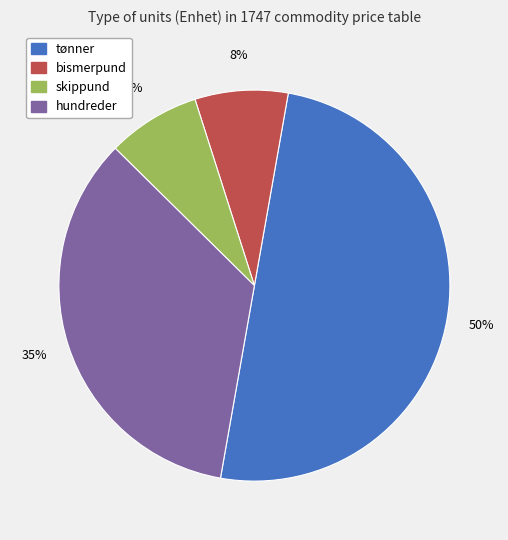

Between skippund and tønner, which is larger?

tønner